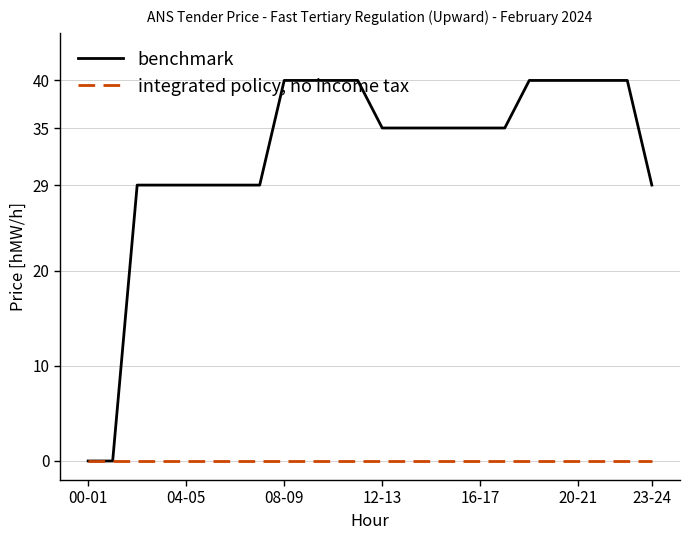

List the series in order of their overall mean, lowest first.

integrated policy, no income tax, benchmark